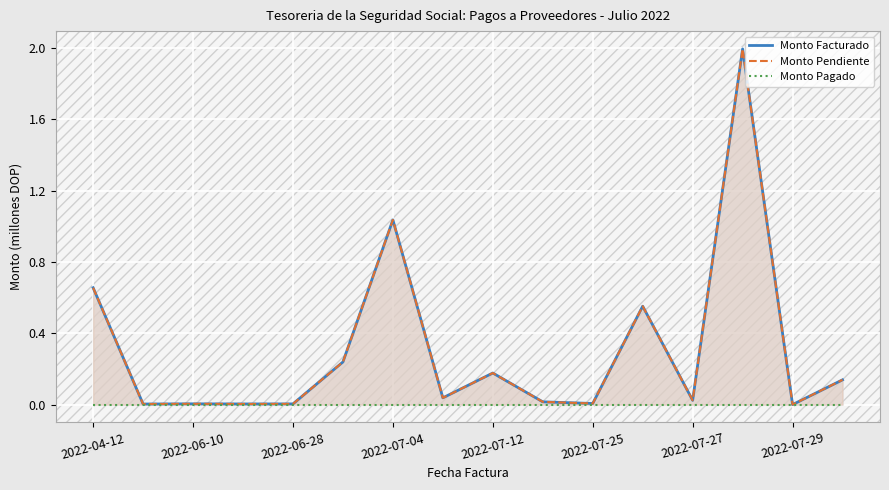

The Monto Facturado series shows 0.5 at 2022-04-12. True or false?

False